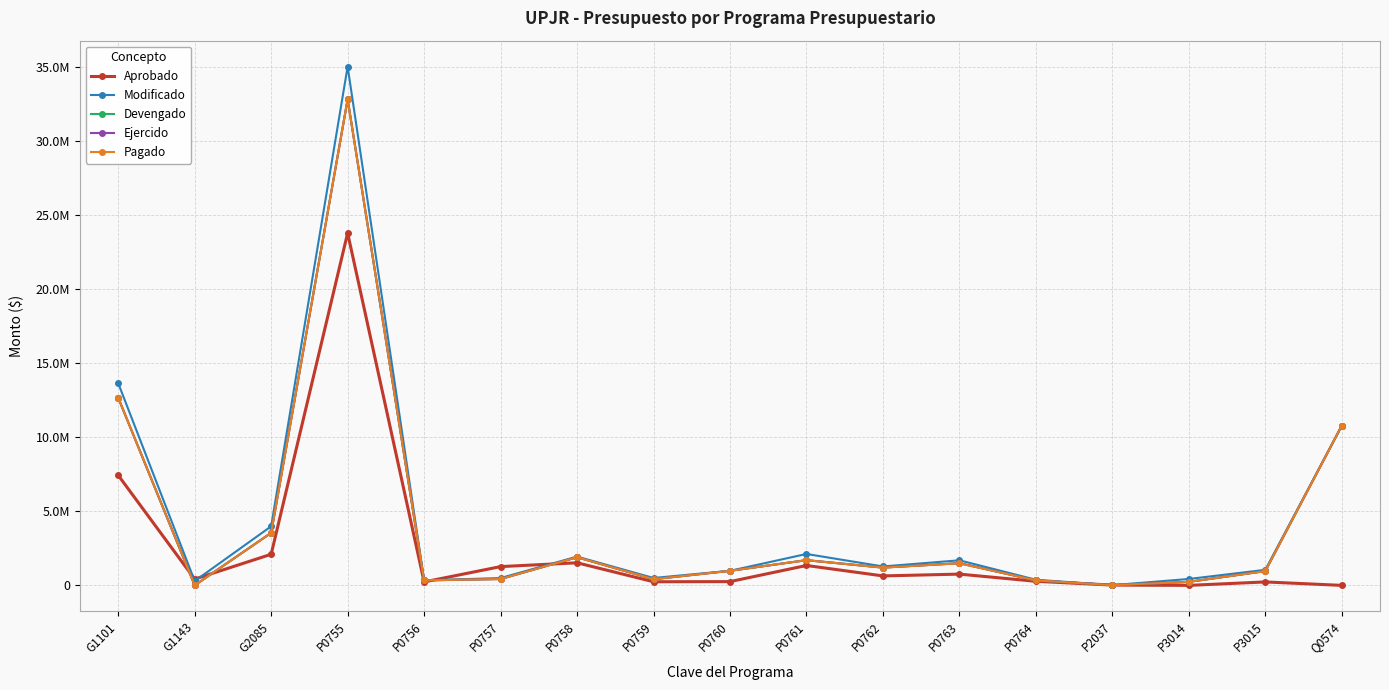

Which series has the largest range (max minus min)?

Modificado